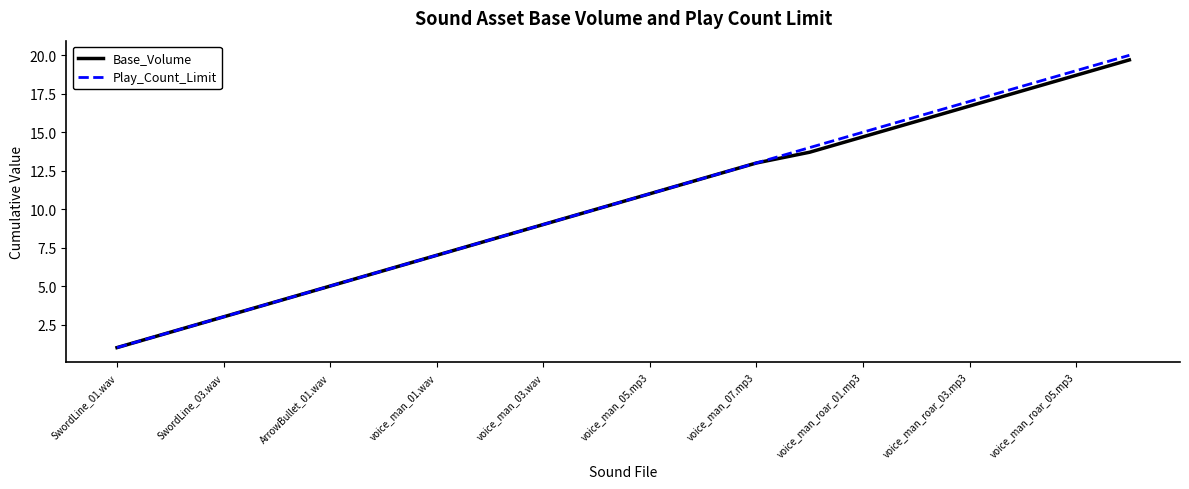

What is the greatest value displayed?

20.0